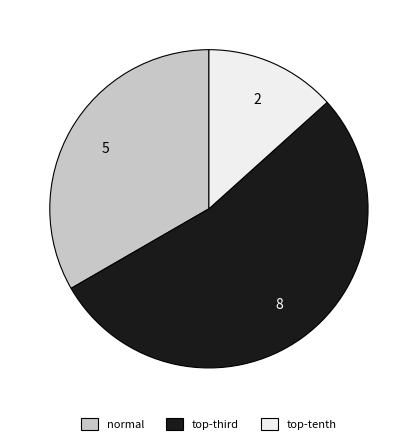

Is it true that normal is 33% of the pie?

True